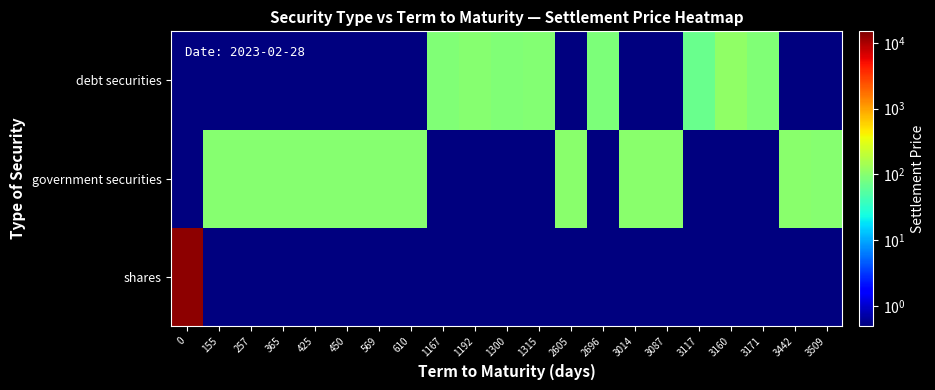

Which has a higher value, 2696 or 3509?

2696